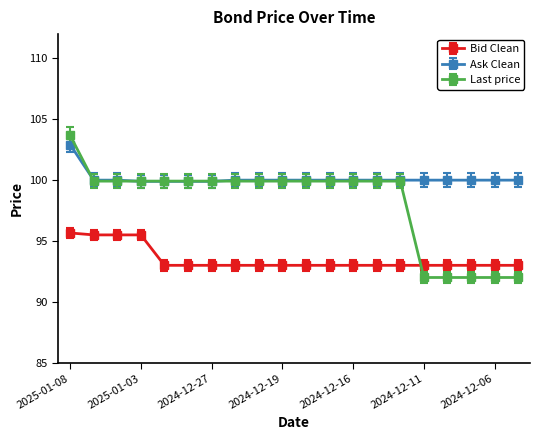

What is the maximum value shown in the chart?

103.7